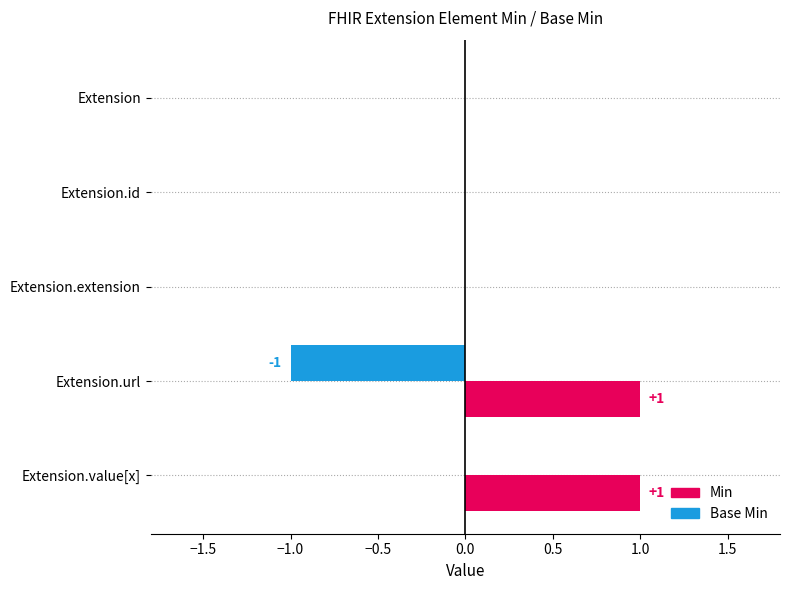

Which series has the widest spread of values?

Min